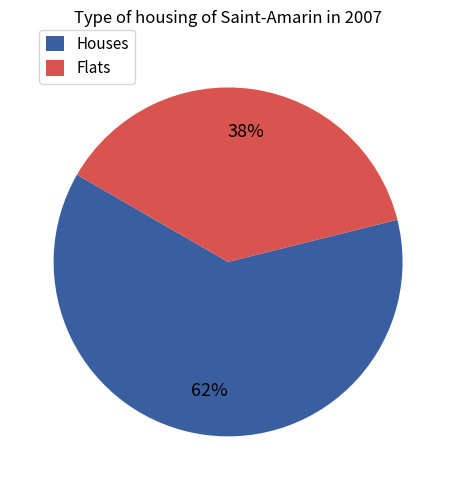

How many segments does this pie chart have?

2